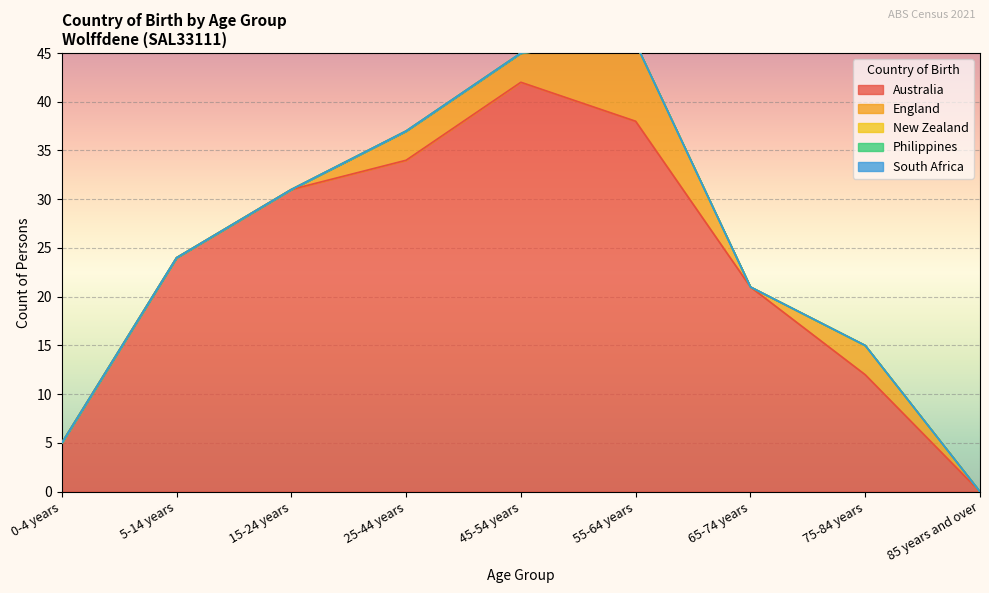

True or false: Philippines and Australia intersect in this chart.

False